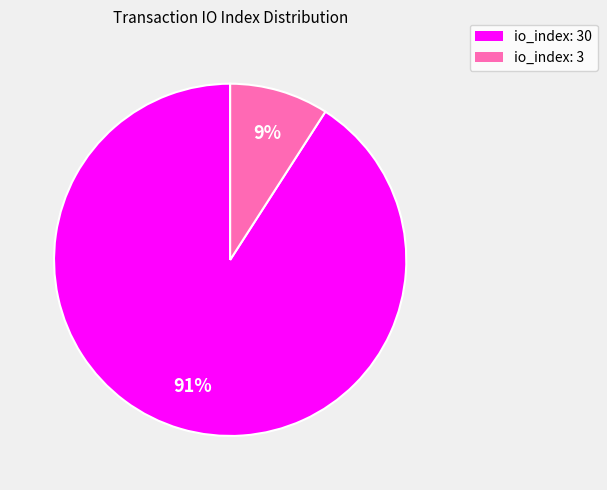

Which has a higher value, io_index: 30 or io_index: 3?

io_index: 30